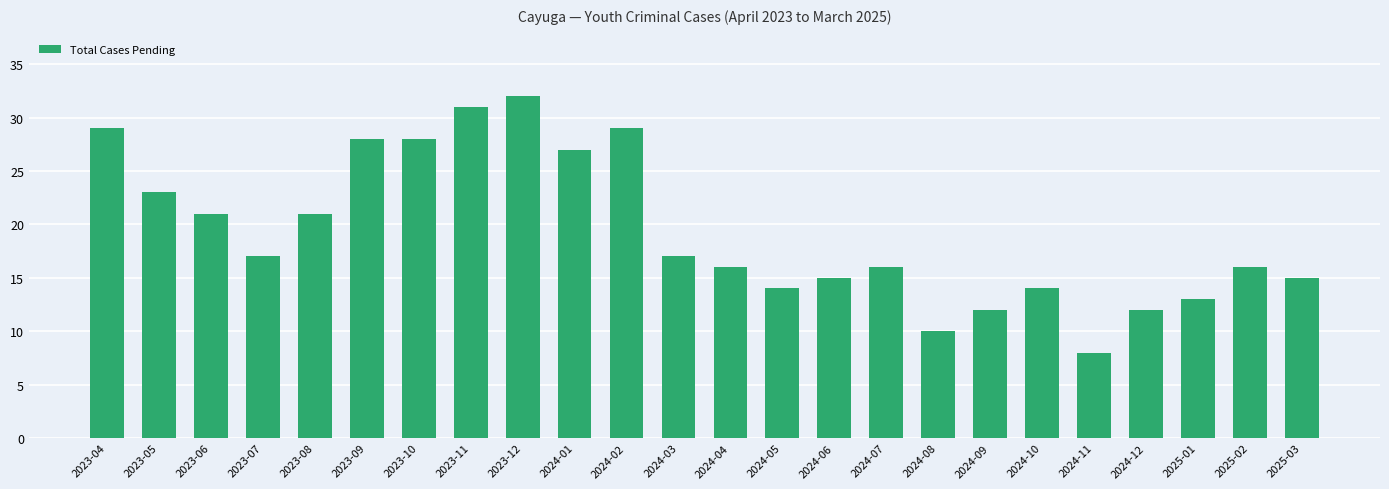

What is the maximum value shown in the chart?

32